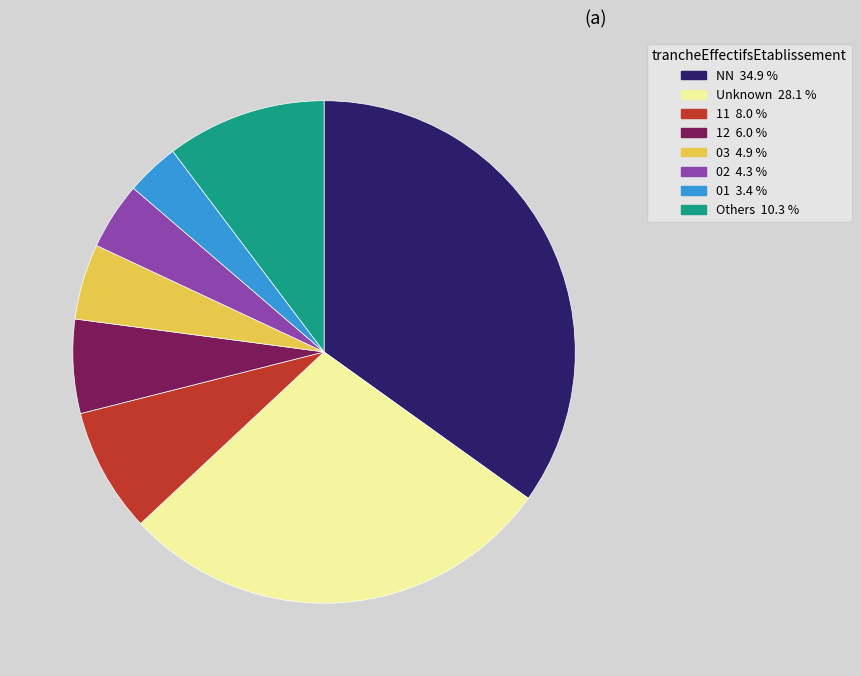

Does any single category account for the majority?

No